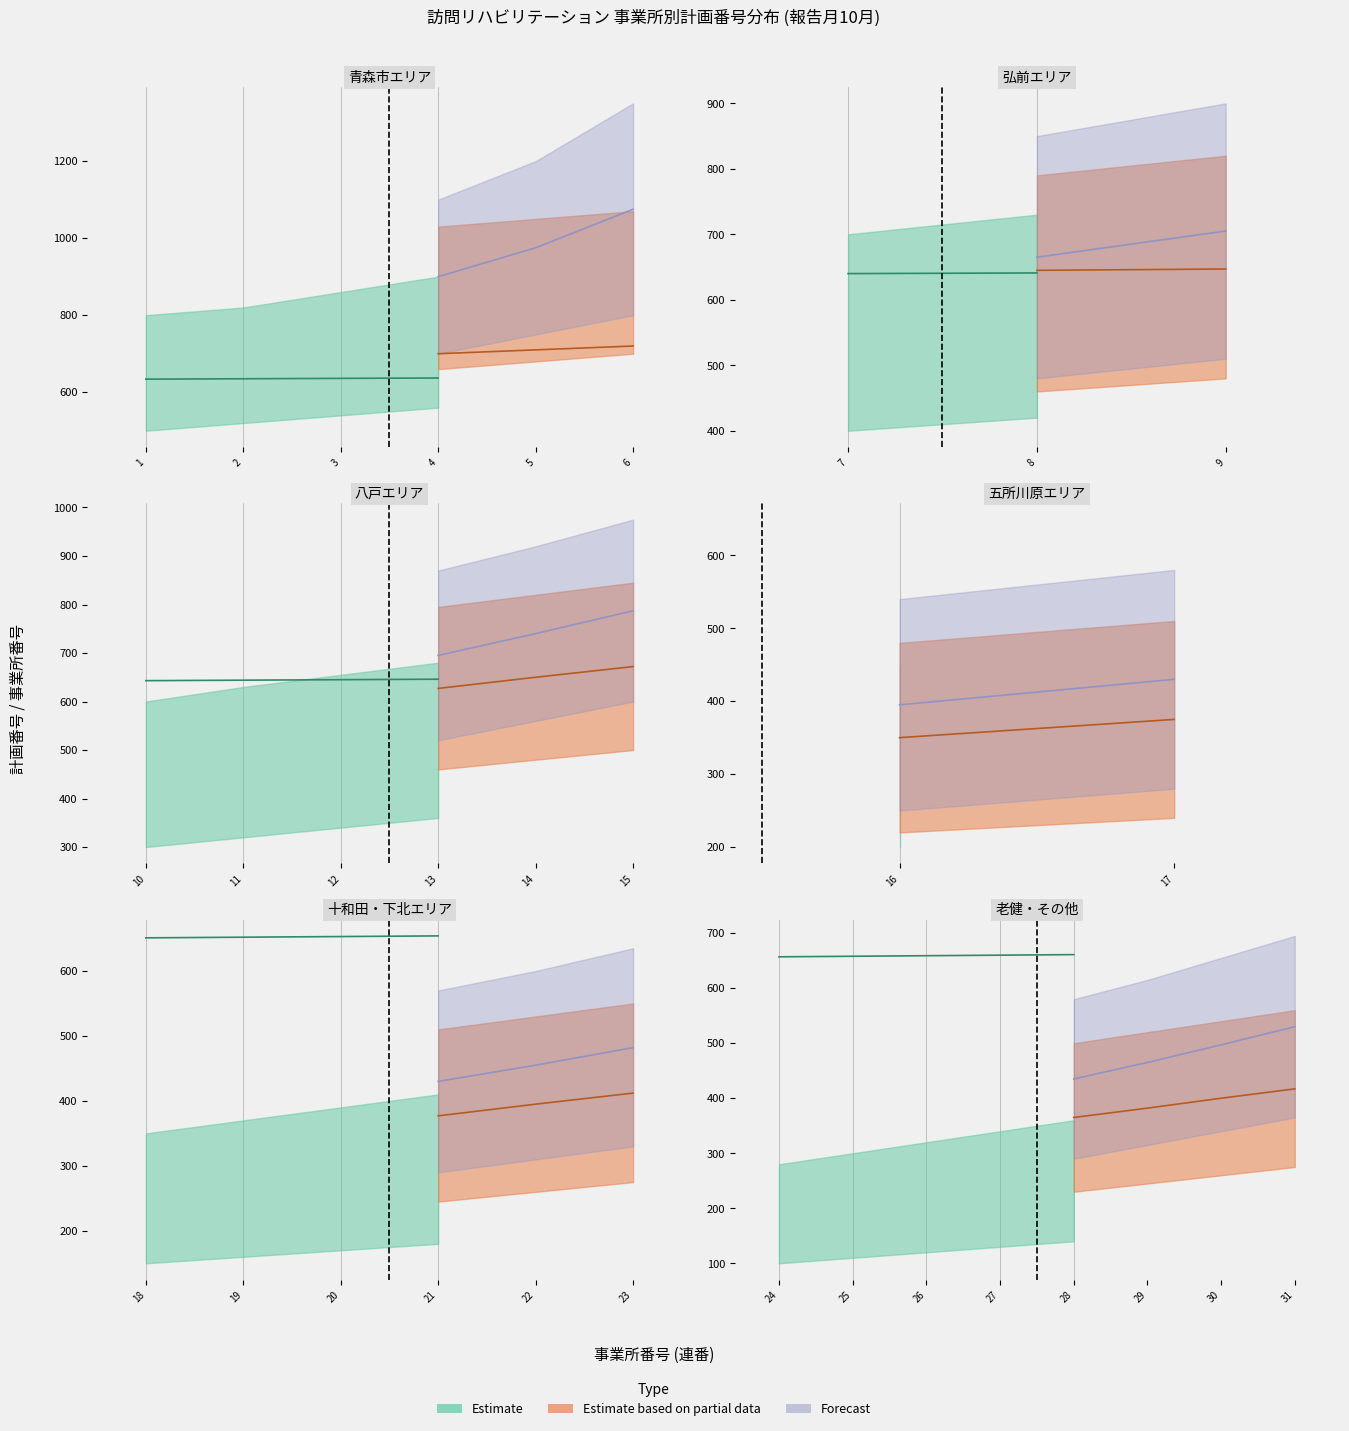

What is the minimum value shown in the chart?

1